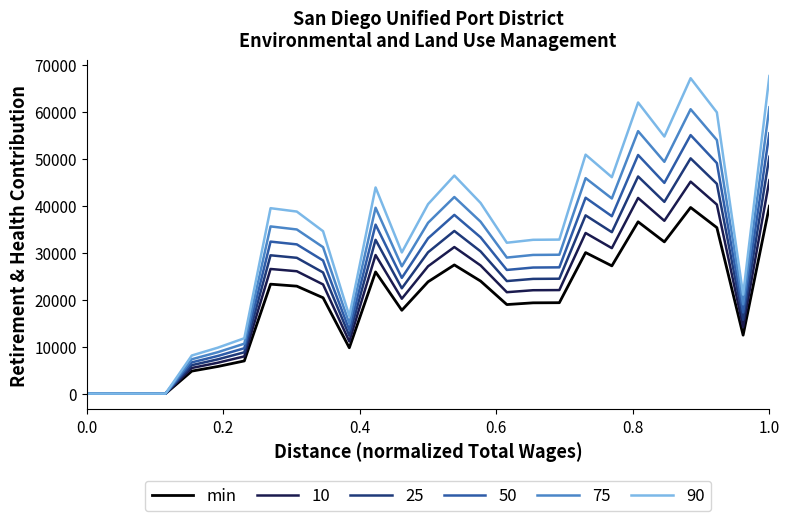

List the series in order of their peak value, lowest first.

min, 10, 25, 50, 75, 90